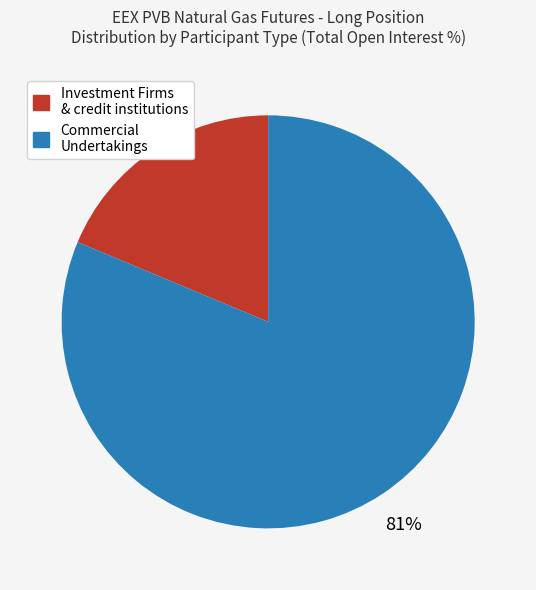

Is there any slice that represents more than half of the pie?

Yes